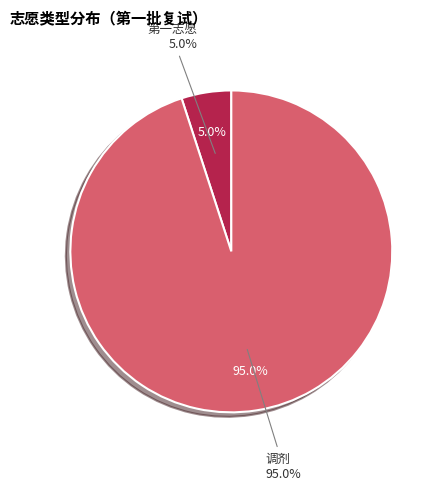

Rank the categories by value from highest to lowest.

调剂, 第一志愿